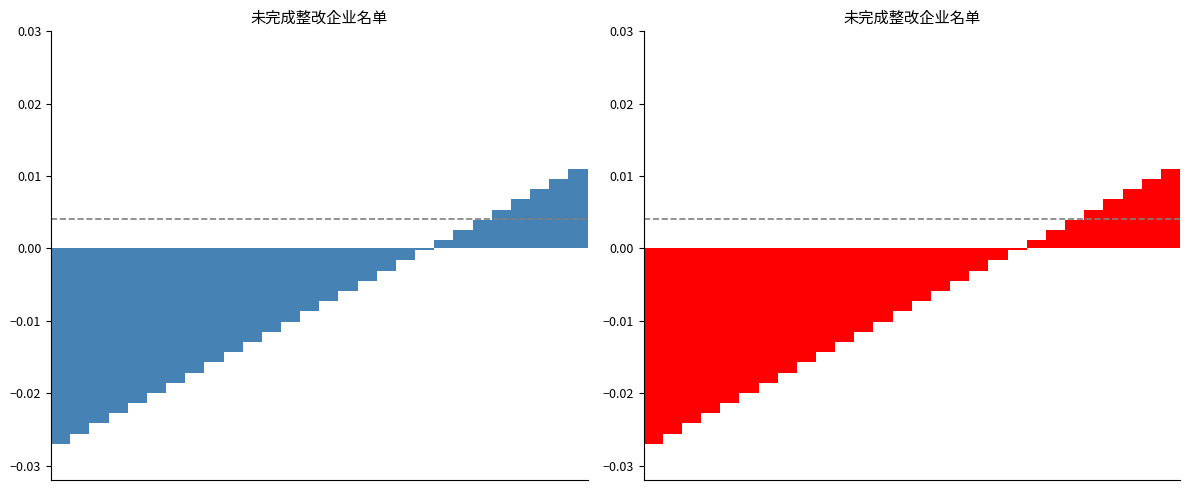

Is it true that the value at 10 is -0.0?

False